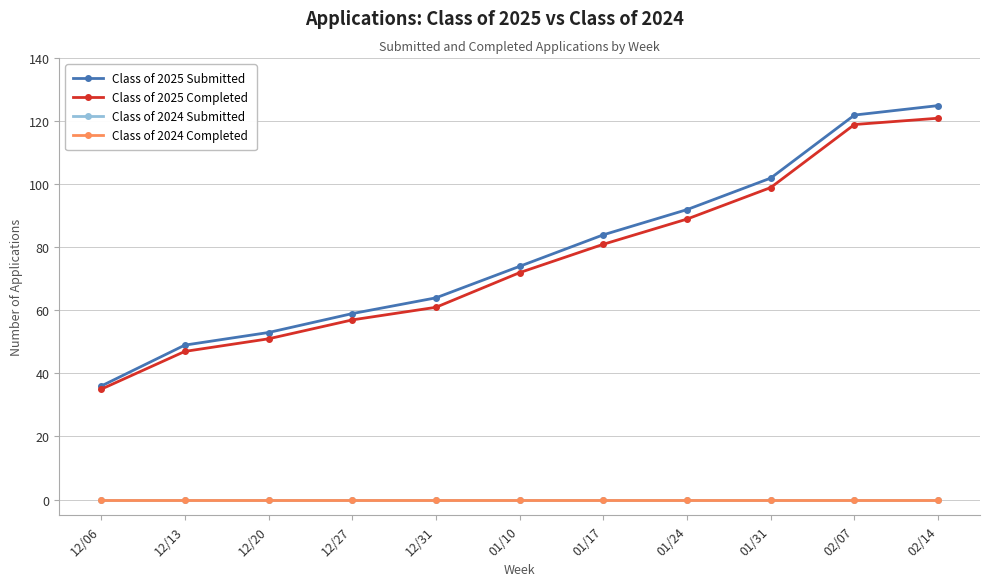

Does the chart have visible grid lines?

Yes